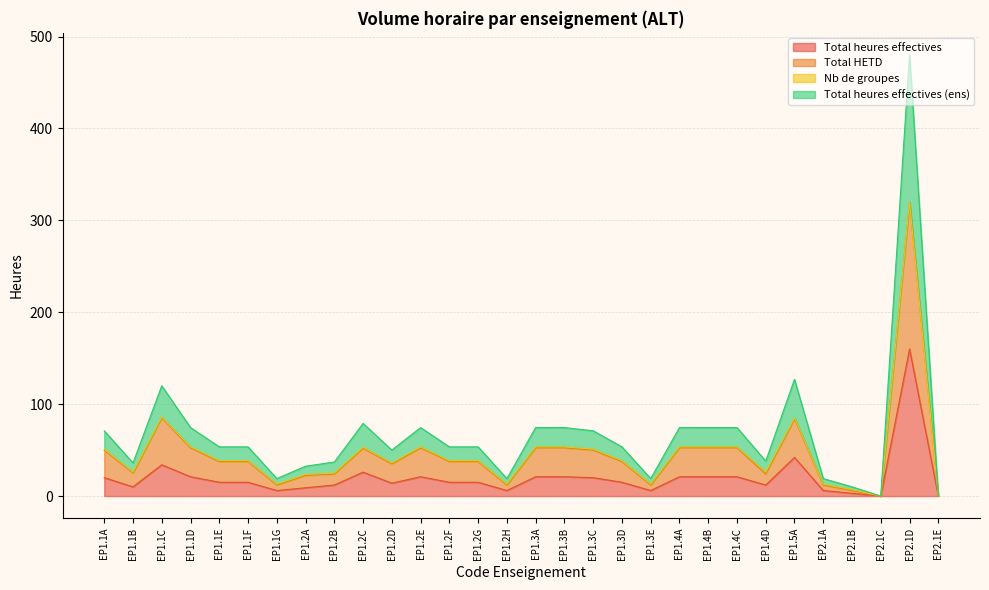

What is the label of the 4th point from the left?

EP1.1D